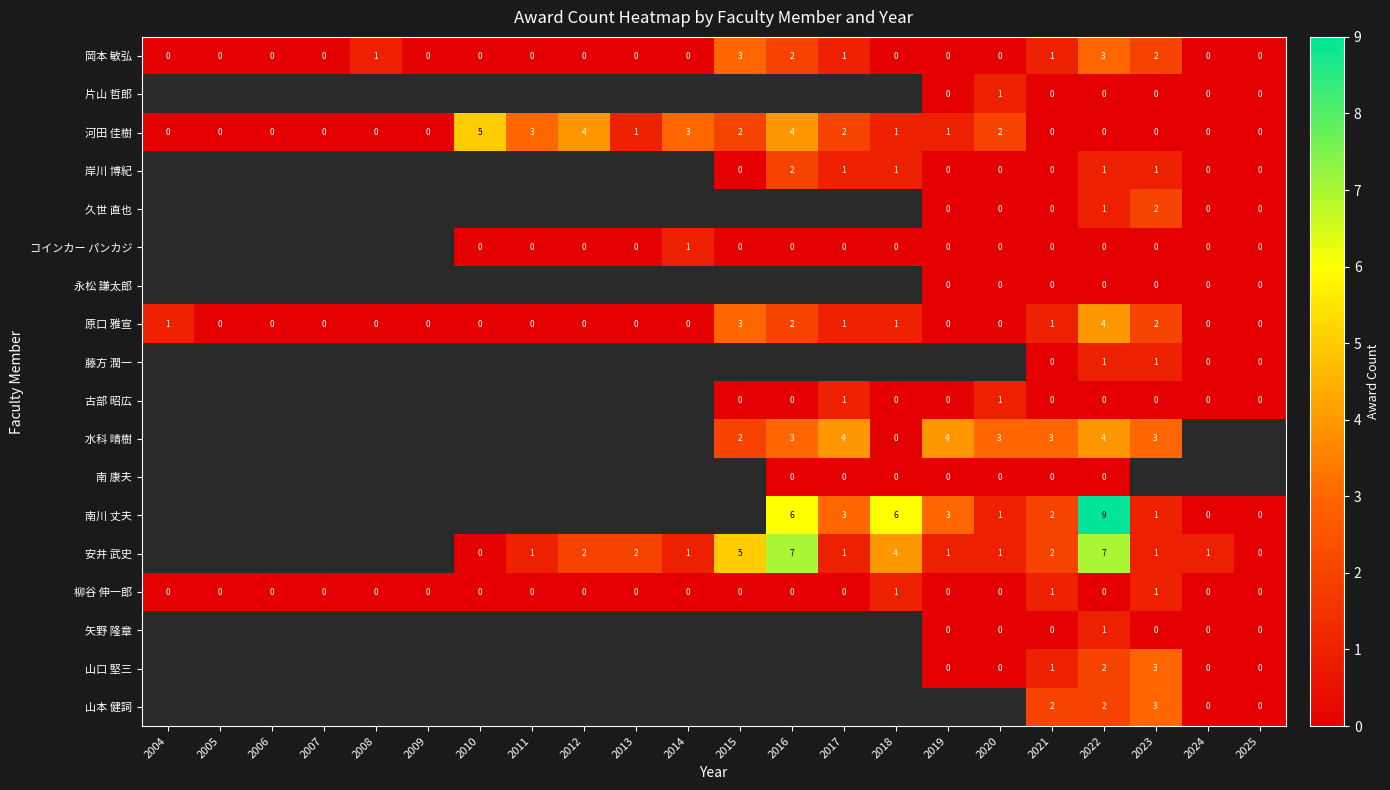

What is the difference between the maximum and second lowest values in the 河田 佳樹 series?

5